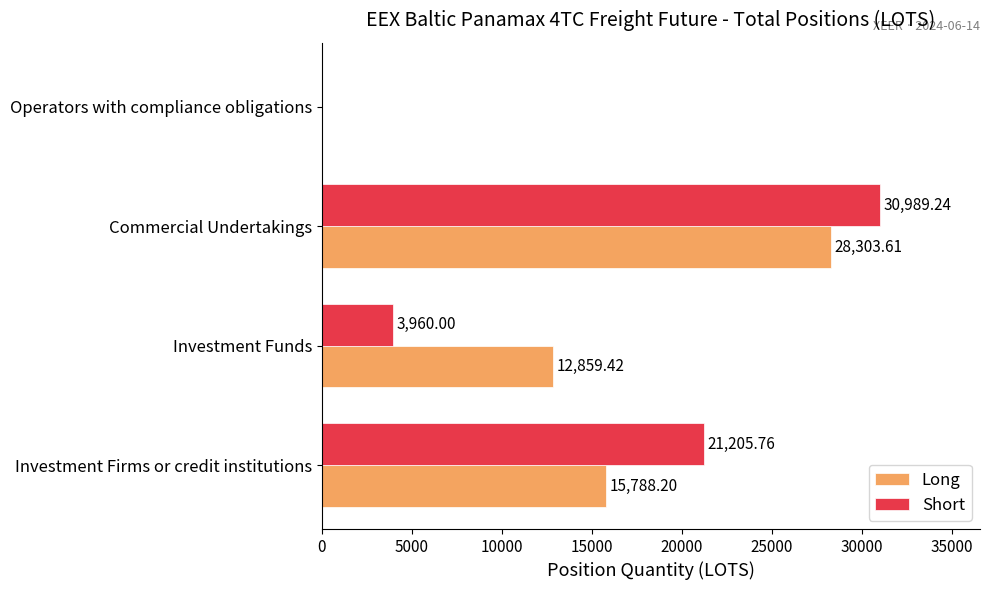

Is the value of Short at Commercial Undertakings greater than the value of Long at Commercial Undertakings?

Yes